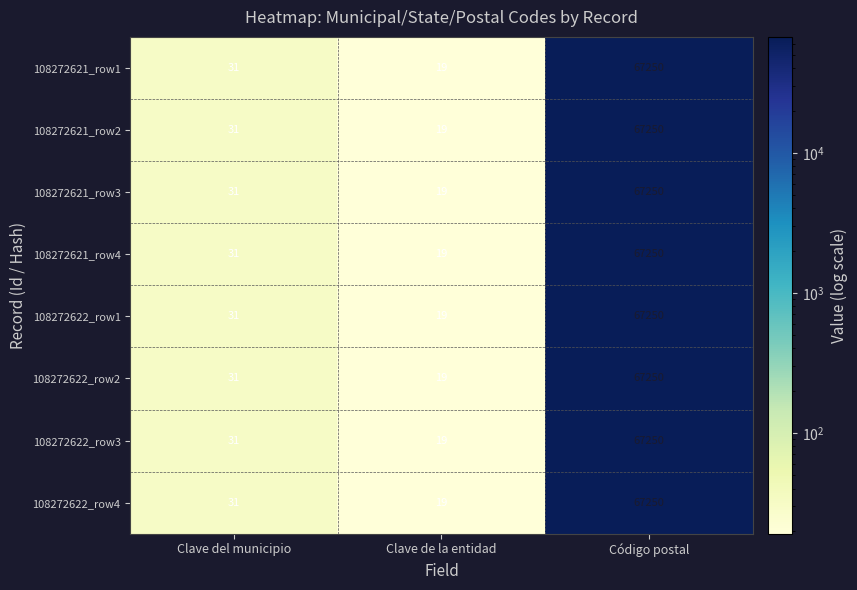

Is it true that 108272621_row3 equals 19 at Clave de la entidad?

True